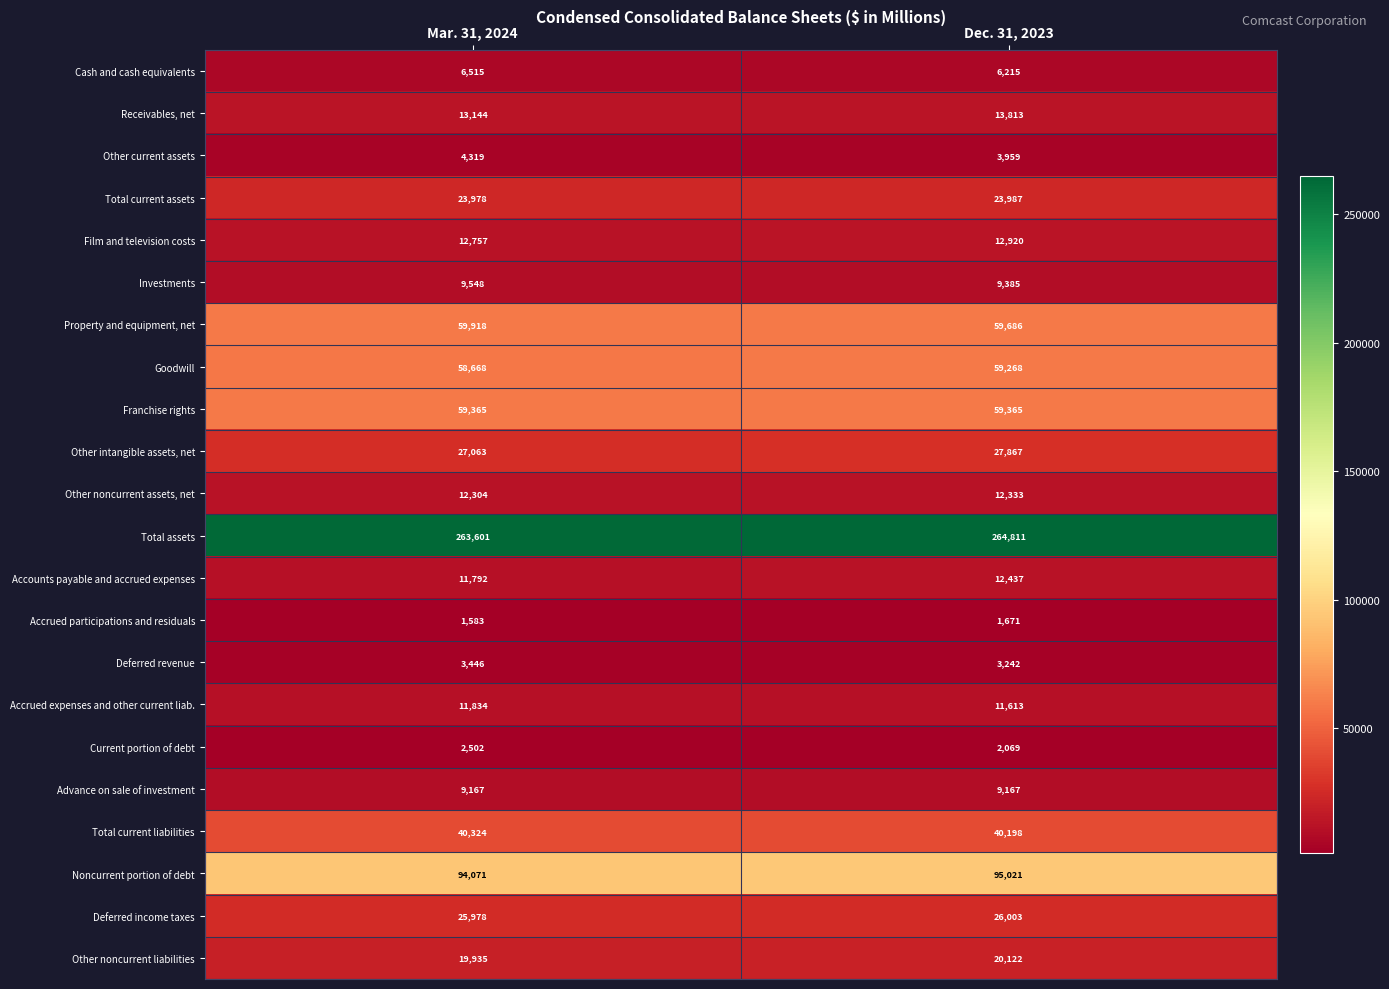

The value of Other intangible assets, net at Mar. 31, 2024 is 27063. True or false?

True